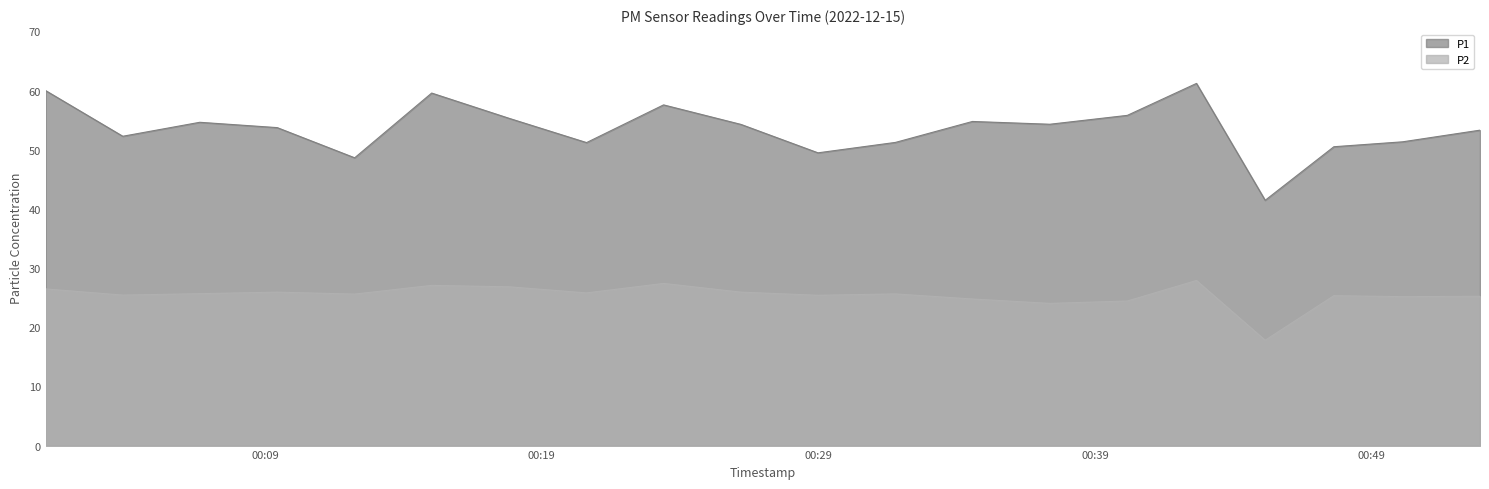

Which series changed the most between 2022-12-15T00:09:26 and 2022-12-15T00:37:22?

P2